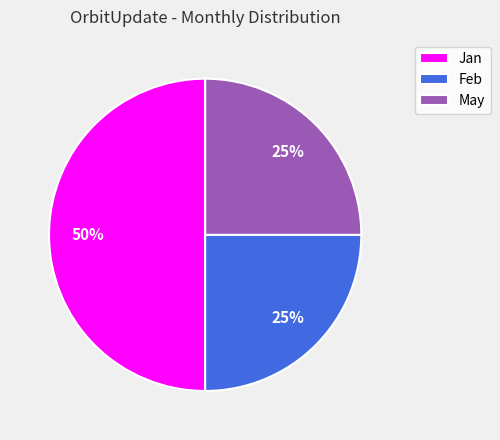

Do May and Jan together represent more than half of the pie?

Yes